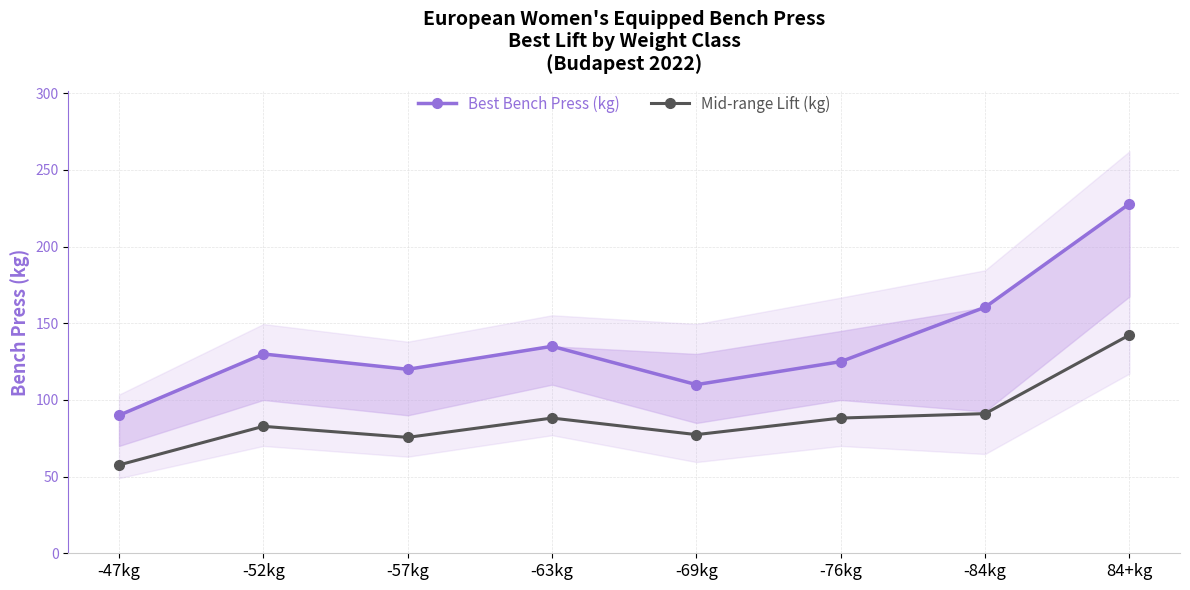

What is the sum of all Mid-range Lift (kg) values?

703.3